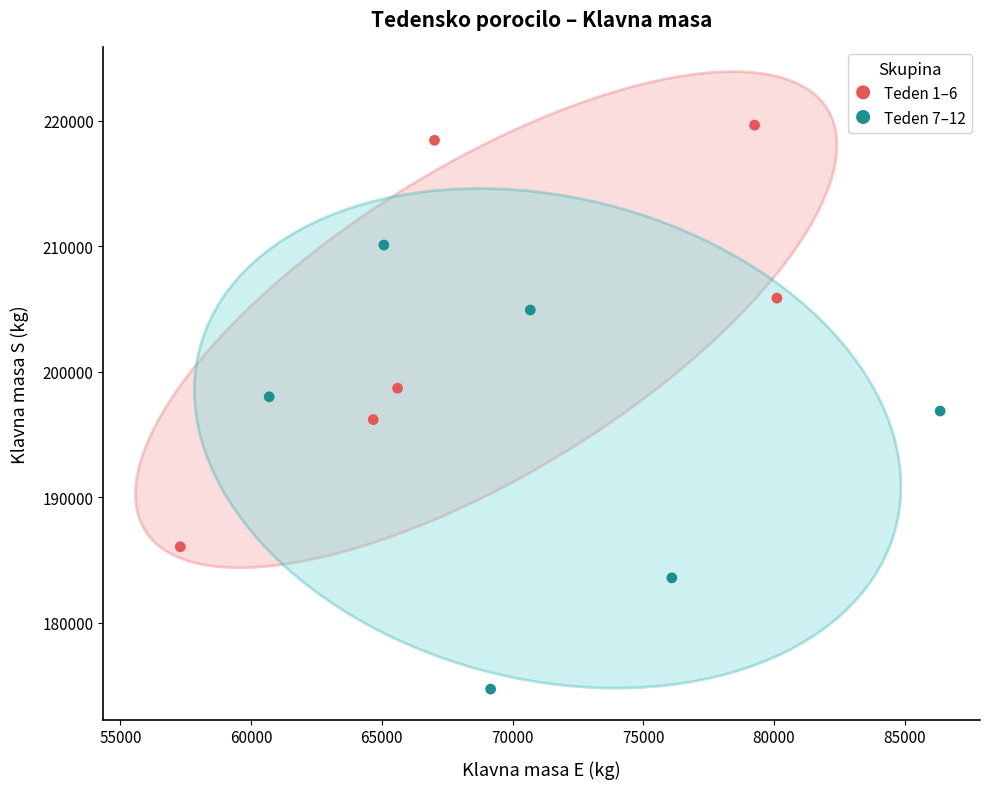

Which series has the largest Y range (max minus min)?

Teden 7–12